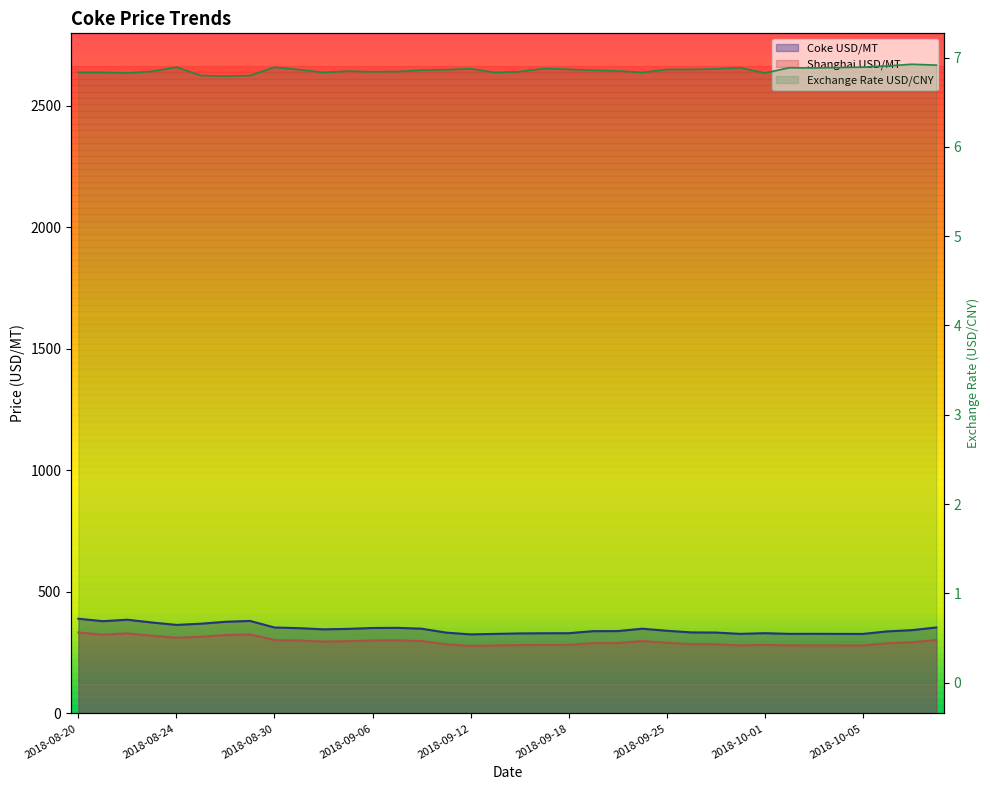

Which has a higher value, 2018-09-25 or 2018-09-19?

2018-09-25